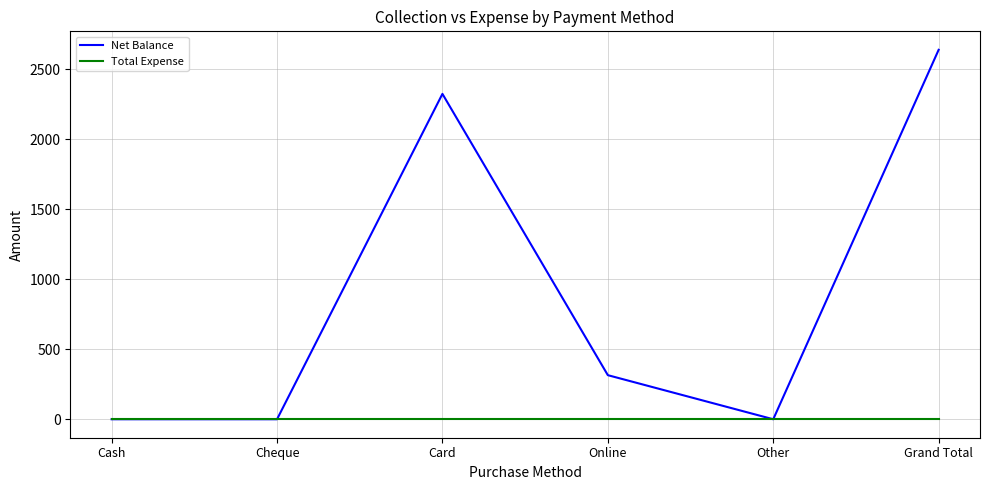

At which category is the sum across all series the highest?

Grand Total